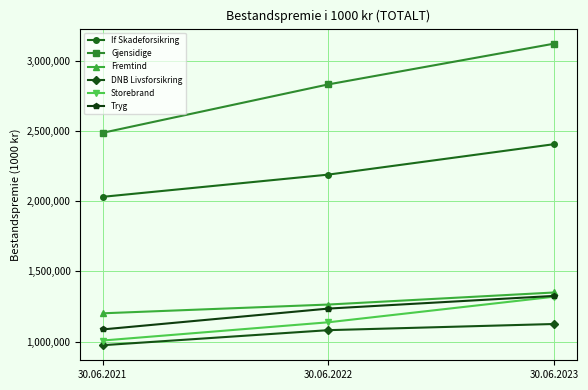

Is it true that DNB Livsforsikring equals 1492687 at 30.06.2023?

False